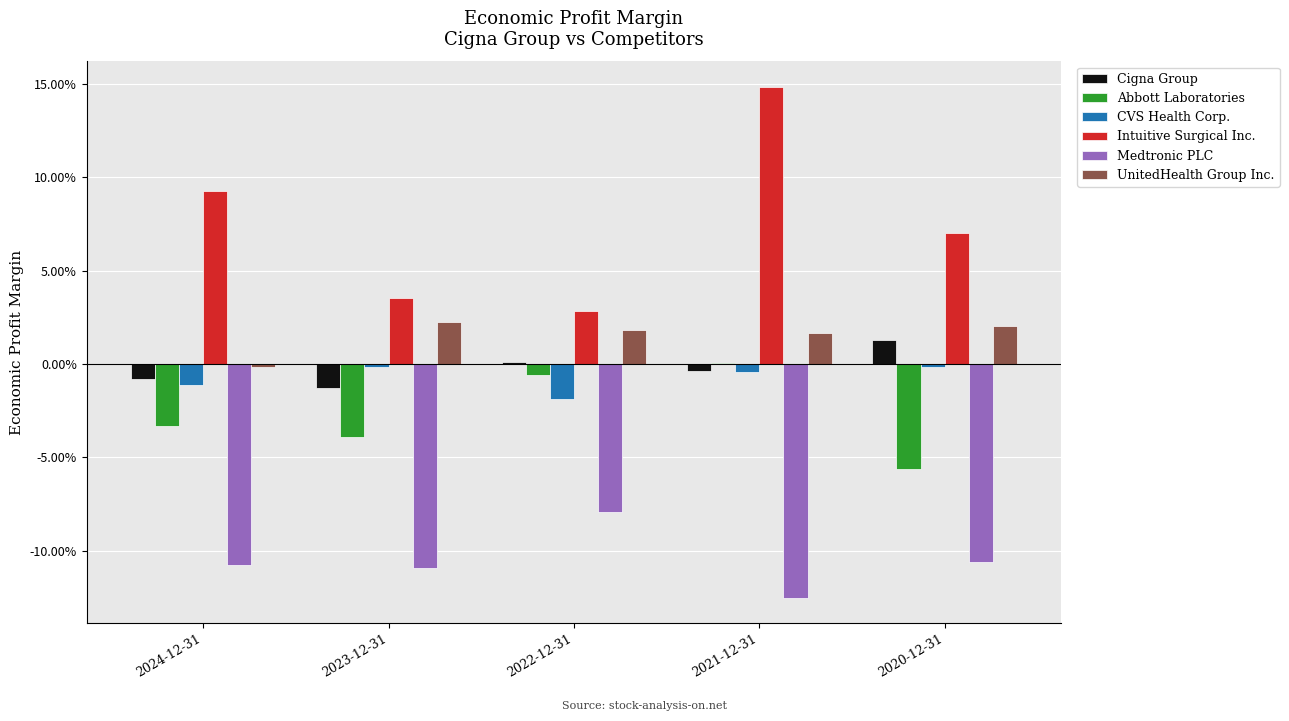

Which series has the largest total across all categories?

Intuitive Surgical Inc.